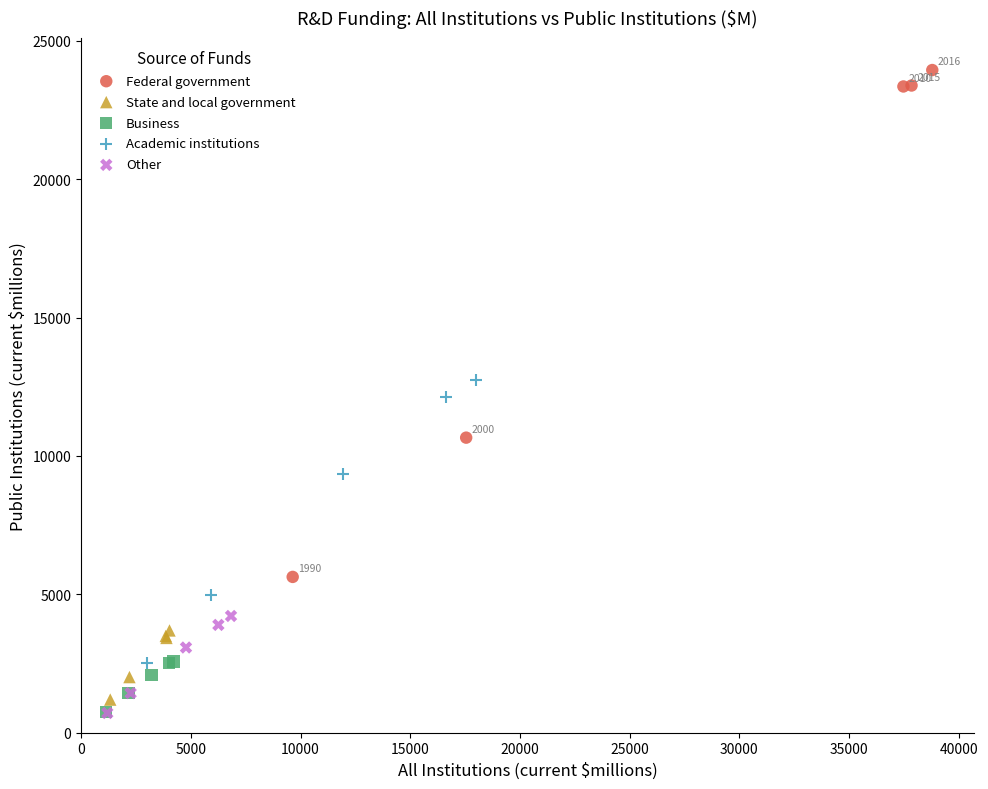

What are all the series names shown in the legend?

Federal government, State and local government, Business, Academic institutions, Other